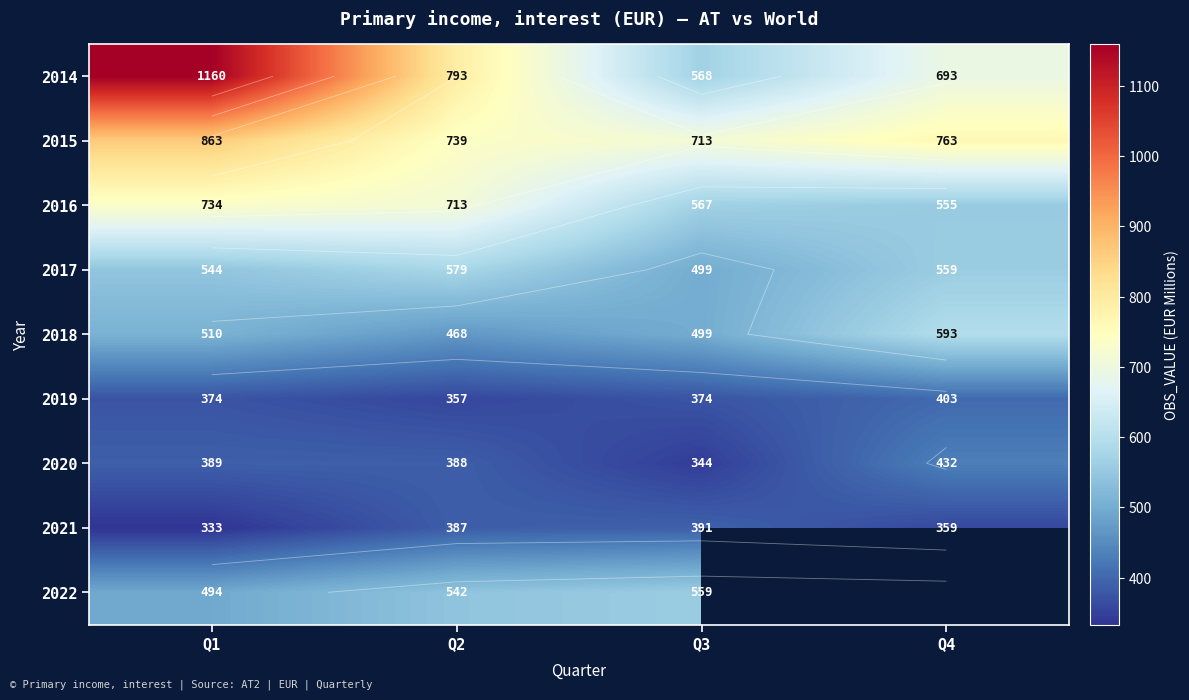

What is the sum of the 2020 values at Q1 and Q2?

777.0